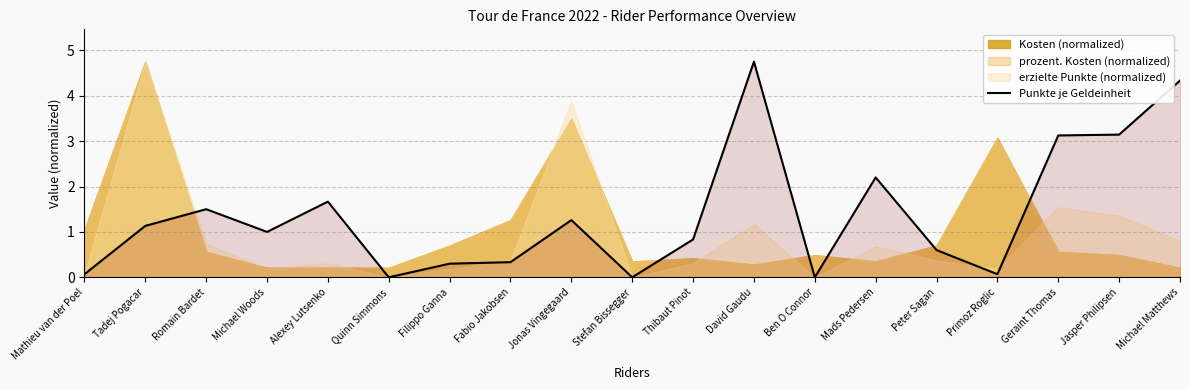

Read the value at Michael Matthews.

4.3